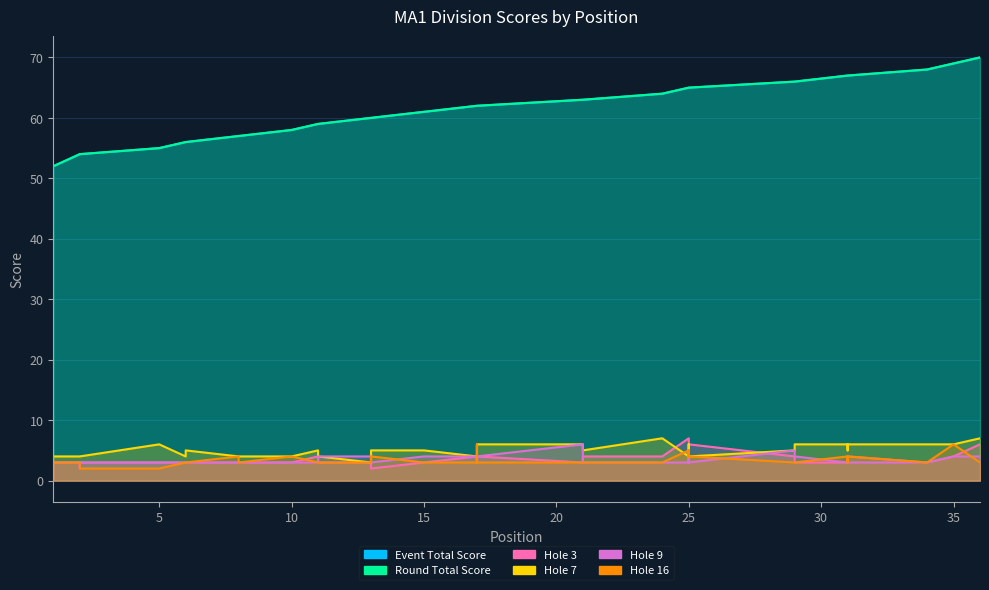

Reading left to right, transcribe all the data shown in this chart.

event_total_score: 1=52	2=54	2=54	2=54	5=55	6=56	6=56	8=57	8=57	10=58	11=59	11=59	13=60	13=60	15=61	15=61	17=62	17=62	17=62	17=62	21=63	21=63	21=63	24=64	25=65	25=65	25=65	25=65	29=66	29=66	31=67	31=67	31=67	34=68	35=69	36=70
round_total_score: 1=52	2=54	2=54	2=54	5=55	6=56	6=56	8=57	8=57	10=58	11=59	11=59	13=60	13=60	15=61	15=61	17=62	17=62	17=62	17=62	21=63	21=63	21=63	24=64	25=65	25=65	25=65	25=65	29=66	29=66	31=67	31=67	31=67	34=68	35=69	36=70
hole_3: 1=3	2=3	2=3	2=3	5=3	6=3	6=3	8=3	8=3	10=3	11=4	11=3	13=3	13=2	15=3	15=3	17=4	17=4	17=3	17=4	21=3	21=4	21=4	24=4	25=7	25=3	25=3	25=6	29=4	29=3	31=3	31=3	31=4	34=3	35=4	36=6
hole_7: 1=4	2=4	2=4	2=4	5=6	6=4	6=5	8=4	8=4	10=4	11=5	11=4	13=3	13=5	15=5	15=5	17=4	17=4	17=4	17=6	21=6	21=6	21=5	24=7	25=4	25=5	25=6	25=4	29=5	29=6	31=6	31=5	31=6	34=6	35=6	36=7
hole_9: 1=3	2=3	2=2	2=3	5=3	6=3	6=3	8=3	8=3	10=3	11=3	11=4	13=4	13=3	15=4	15=4	17=4	17=3	17=3	17=4	21=6	21=4	21=3	24=3	25=3	25=4	25=5	25=3	29=5	29=4	31=3	31=4	31=3	34=3	35=4	36=4
hole_16: 1=3	2=3	2=3	2=2	5=2	6=3	6=3	8=4	8=3	10=4	11=3	11=3	13=3	13=4	15=3	15=3	17=3	17=3	17=6	17=3	21=3	21=3	21=3	24=3	25=5	25=4	25=5	25=4	29=3	29=3	31=4	31=3	31=4	34=3	35=6	36=3